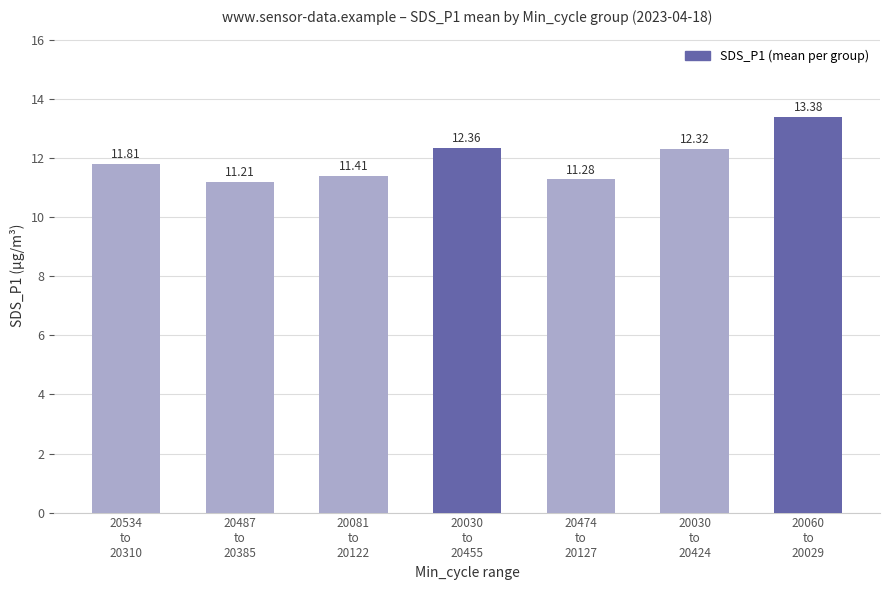

Approximately how many times larger is the value at 20474
to
20127 compared to 20060
to
20029?

0.8